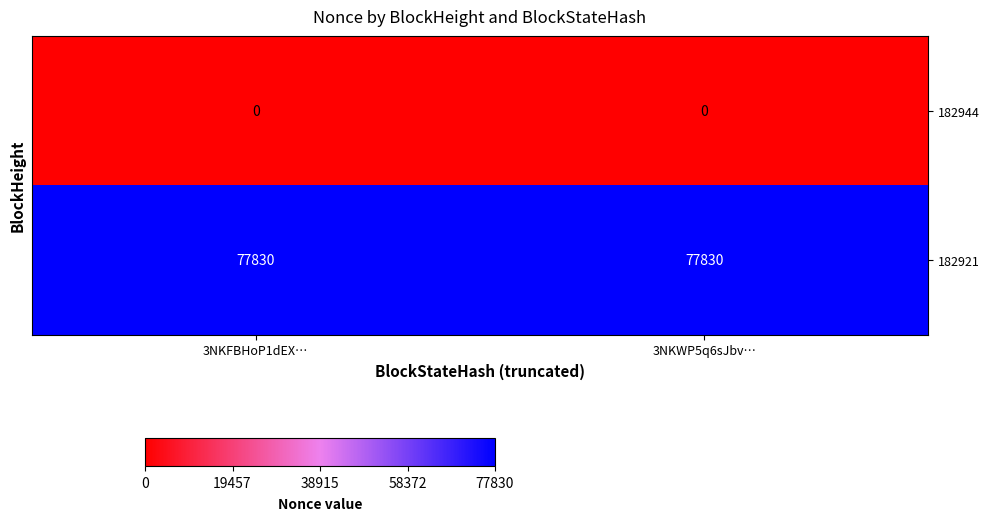

At how many categories does at least one series exceed 48890?

2